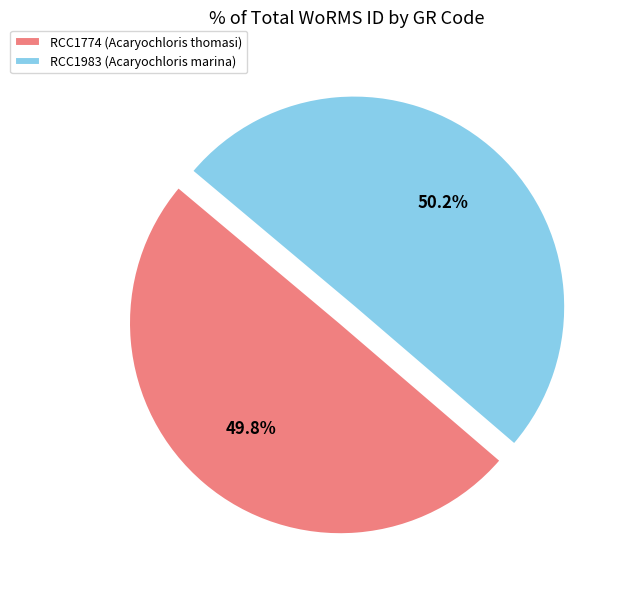

True or false: RCC1774 (Acaryochloris thomasi) accounts for 50% of the total.

True